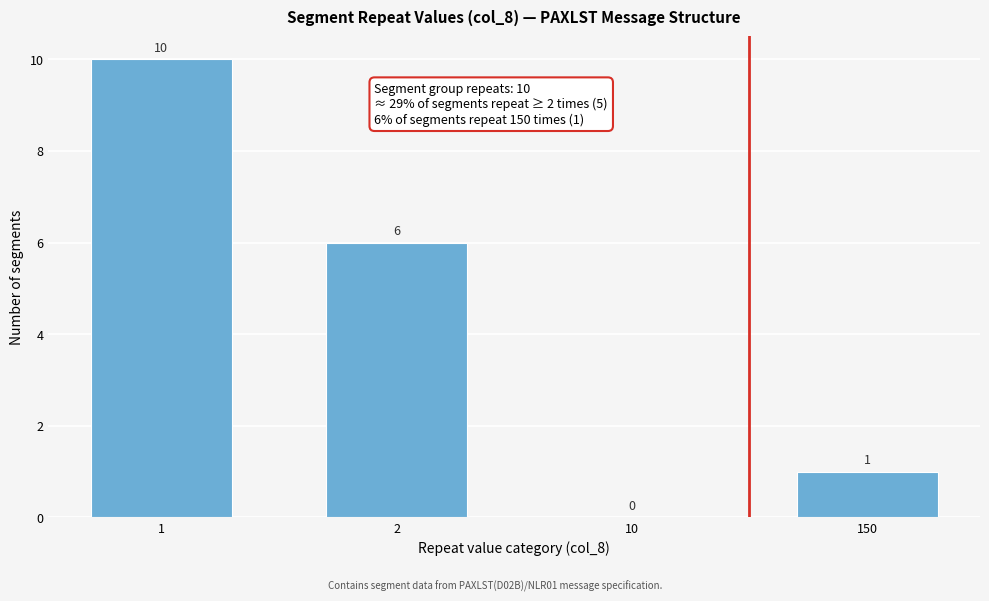

Reading left to right, list all the values displayed in this chart.

1=10	2=6	10=0	150=1